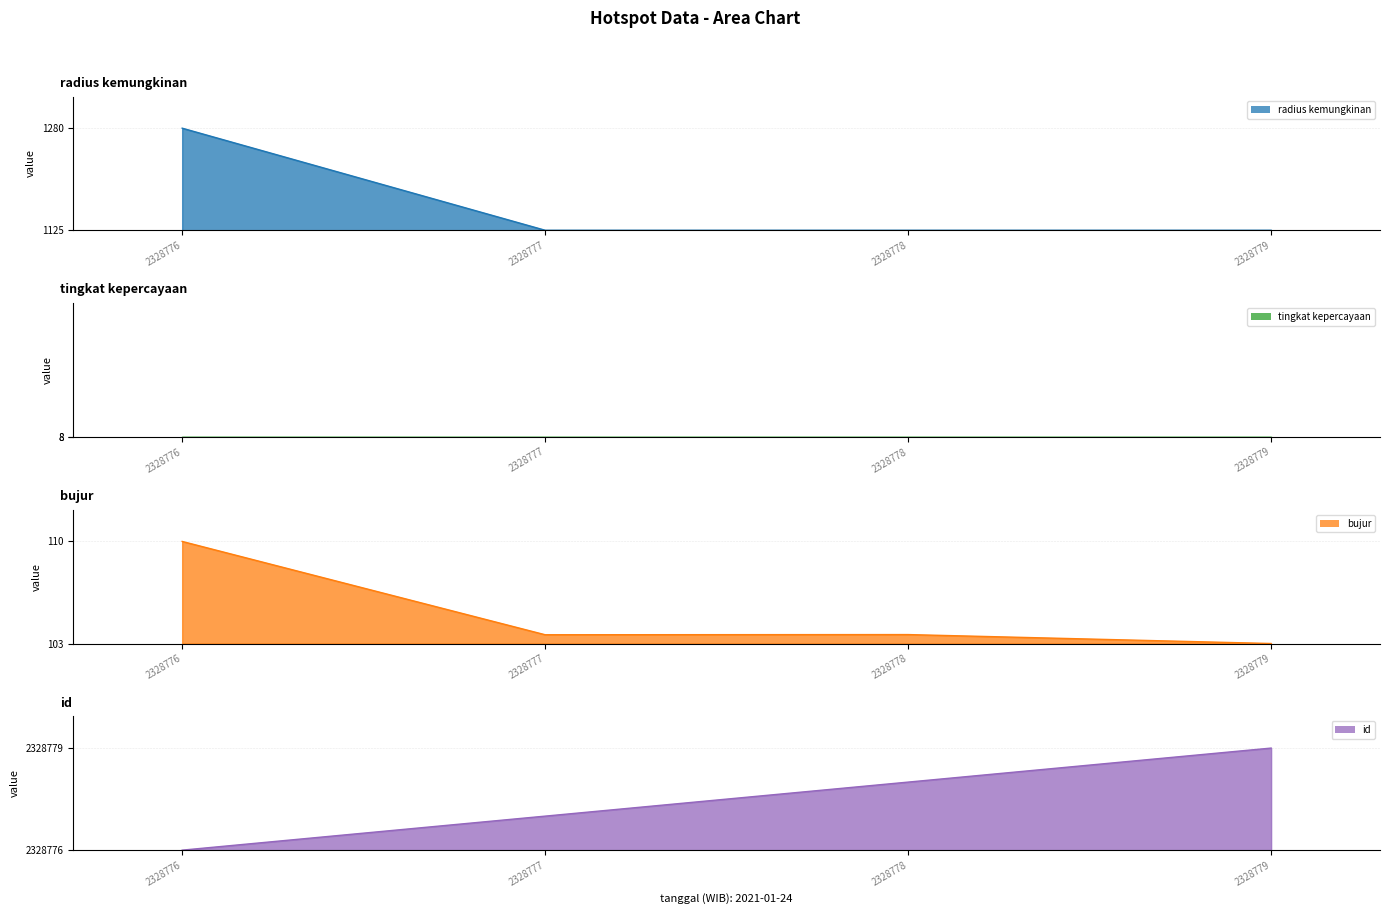

Is the value of bujur at 2328777 greater than the value of radius kemungkinan at 2328778?

Yes